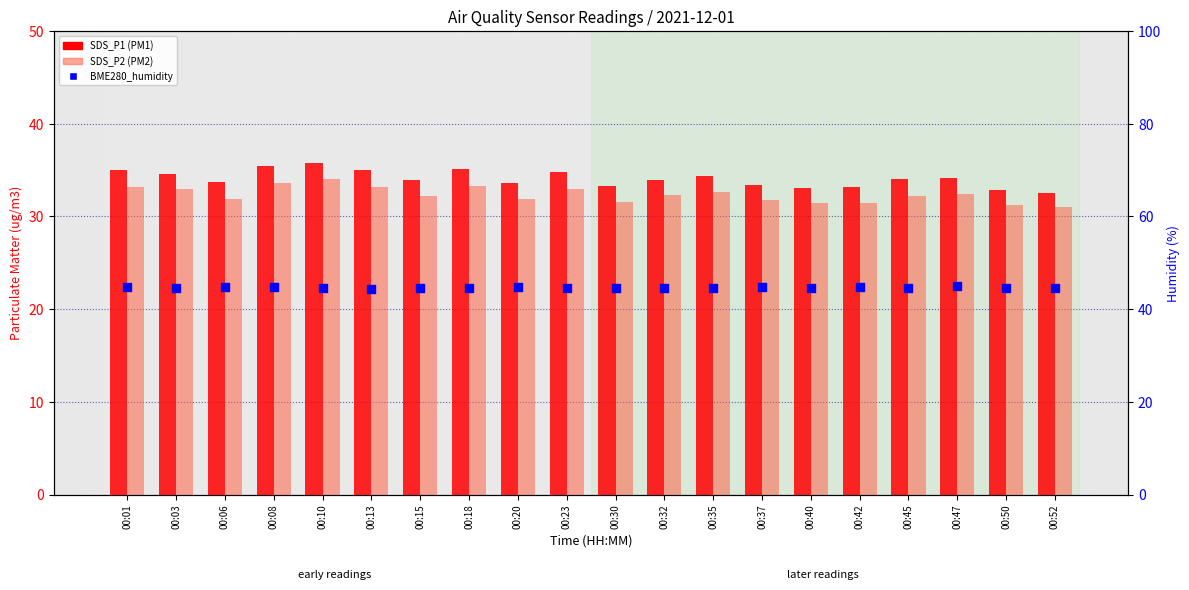

Which series has the widest spread of Y values?

SDS_P1